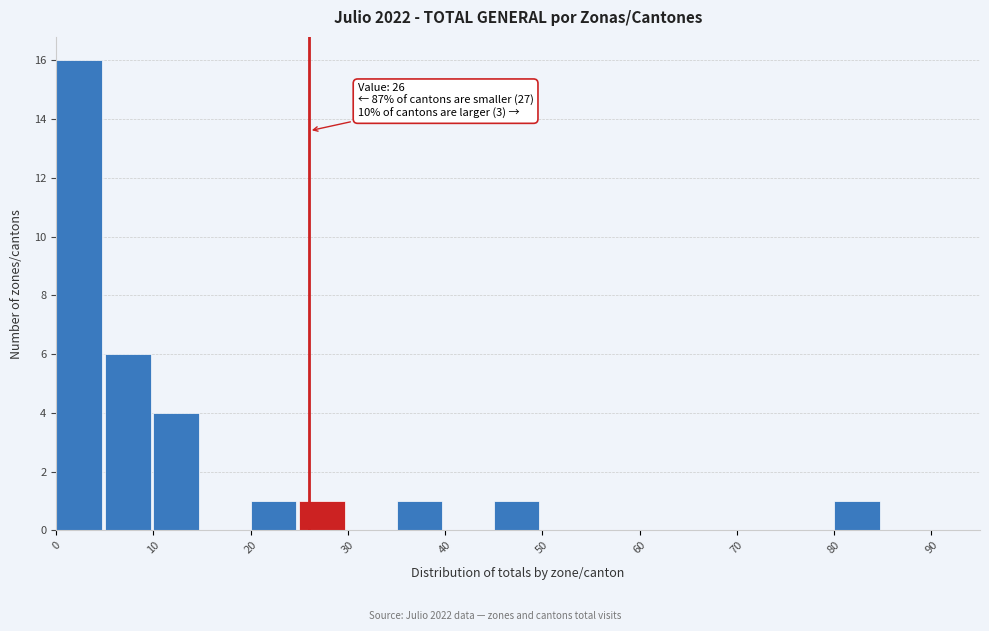

Which range on the x-axis has the tallest bar?

0 to 5